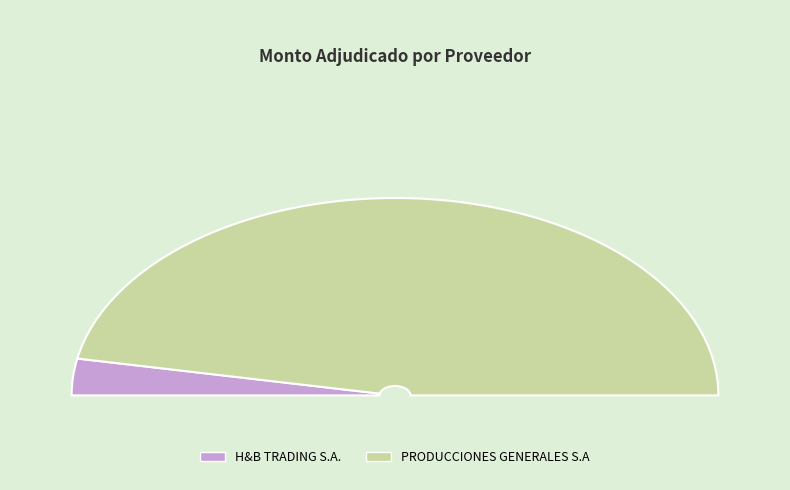

Is there any slice that represents more than half of the pie?

Yes